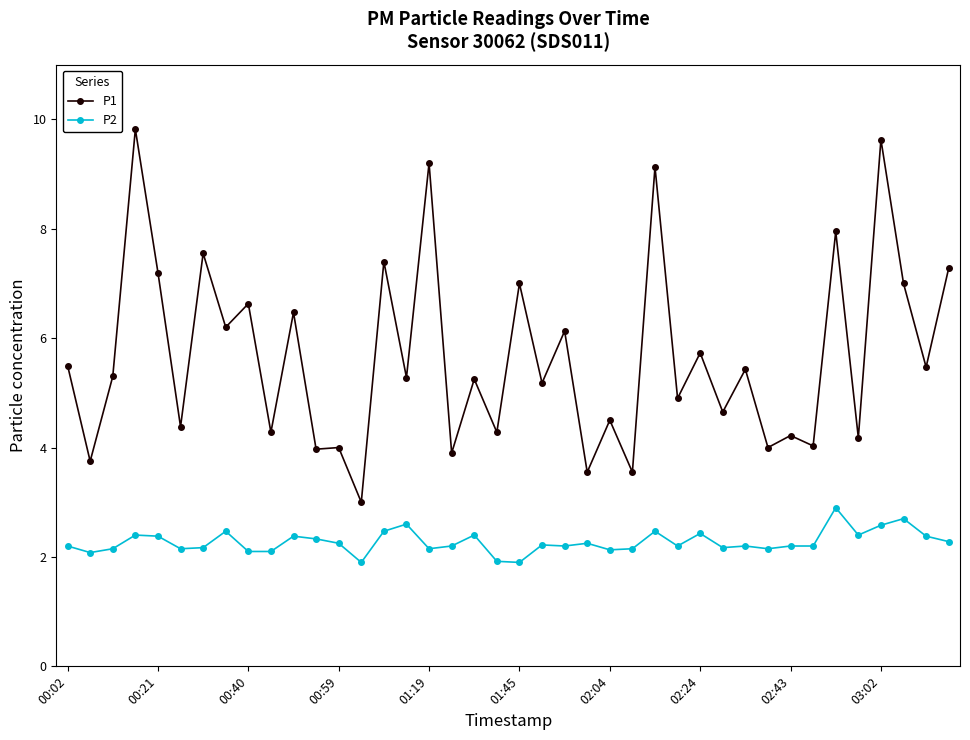

What is the average value of the P1 series?

5.7